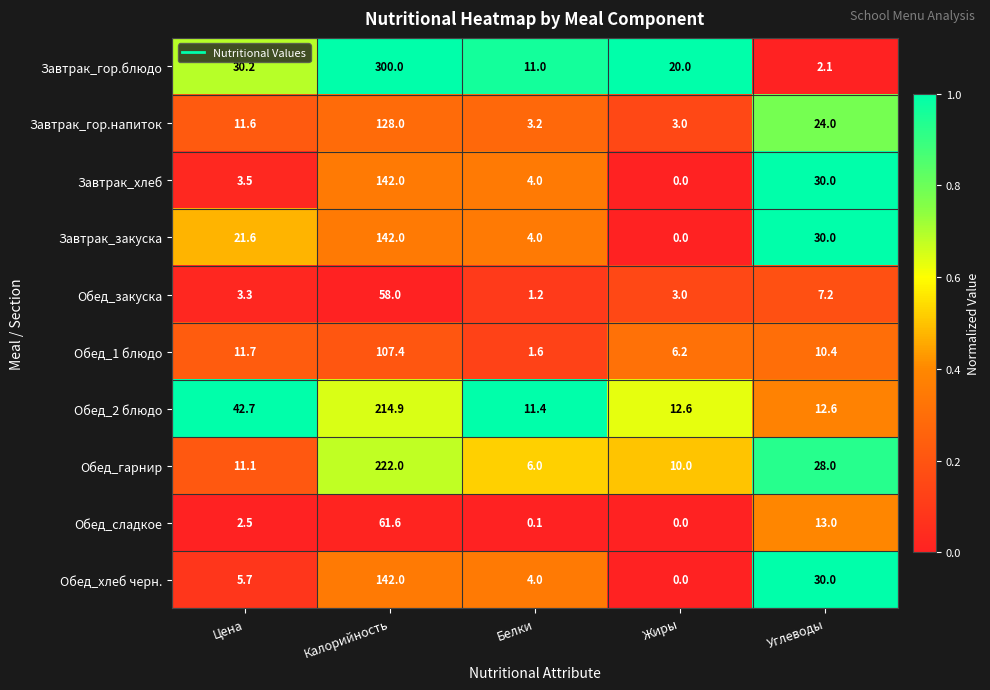

Which series changed the most between Калорийность and Жиры?

Завтрак_гор.блюдо